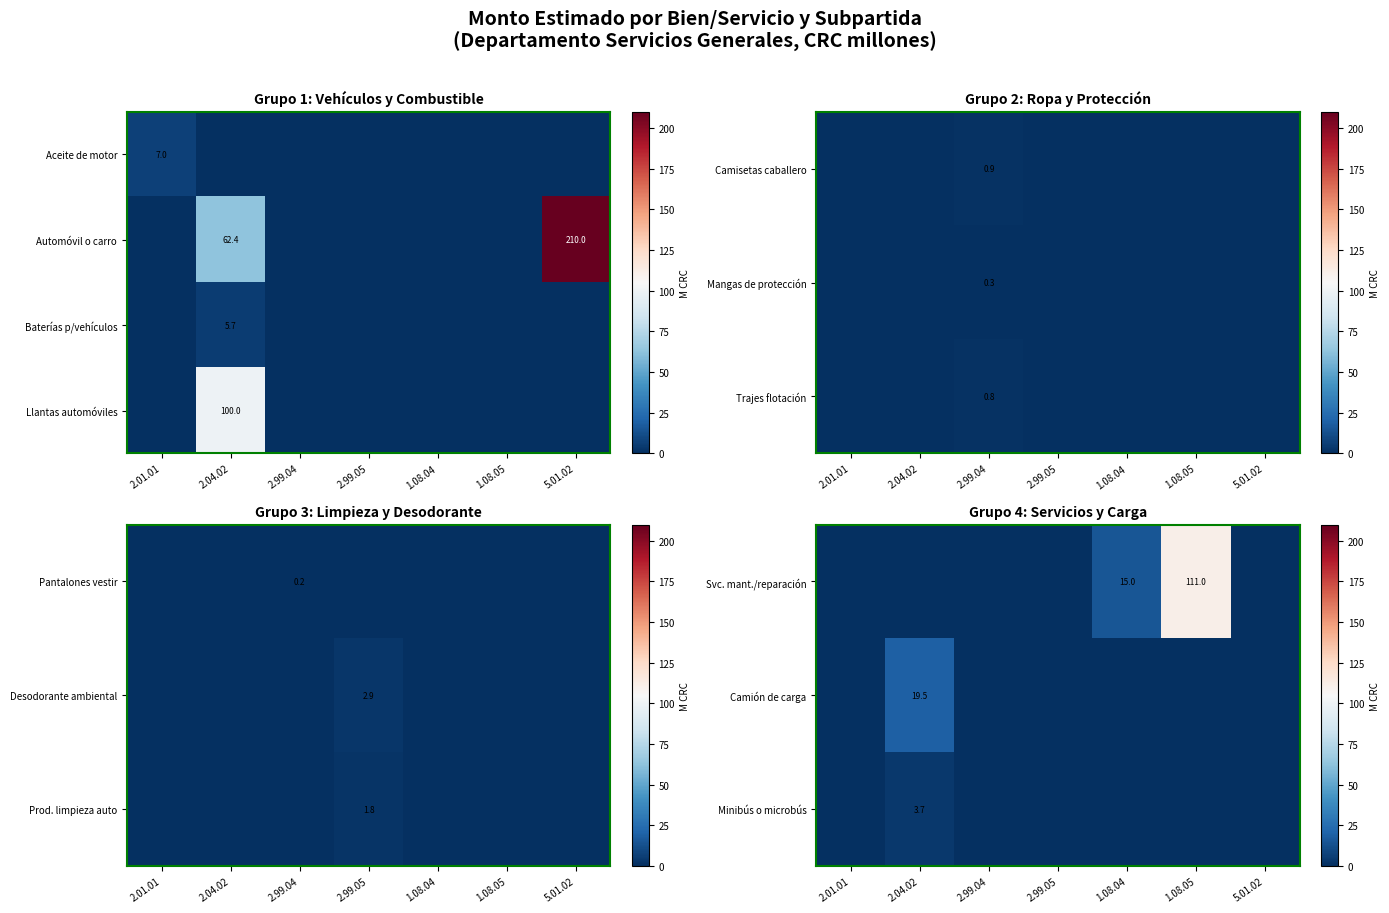

True or false: Camión de carga has a value of 19.5 at 2.04.02.

True